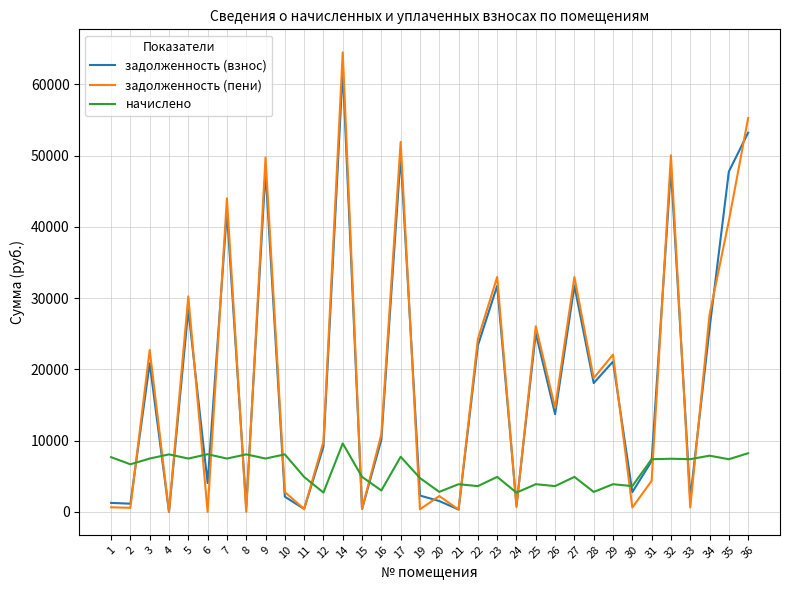

What is the spread (max minus min) of values at 27?

28047.8